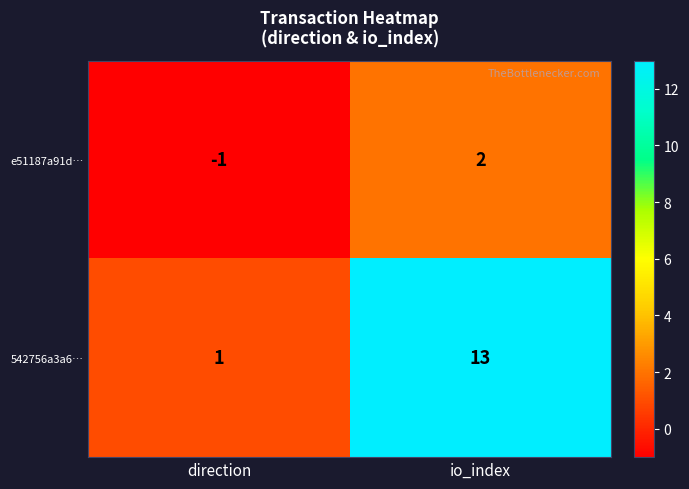

How many data points does each series have?

2